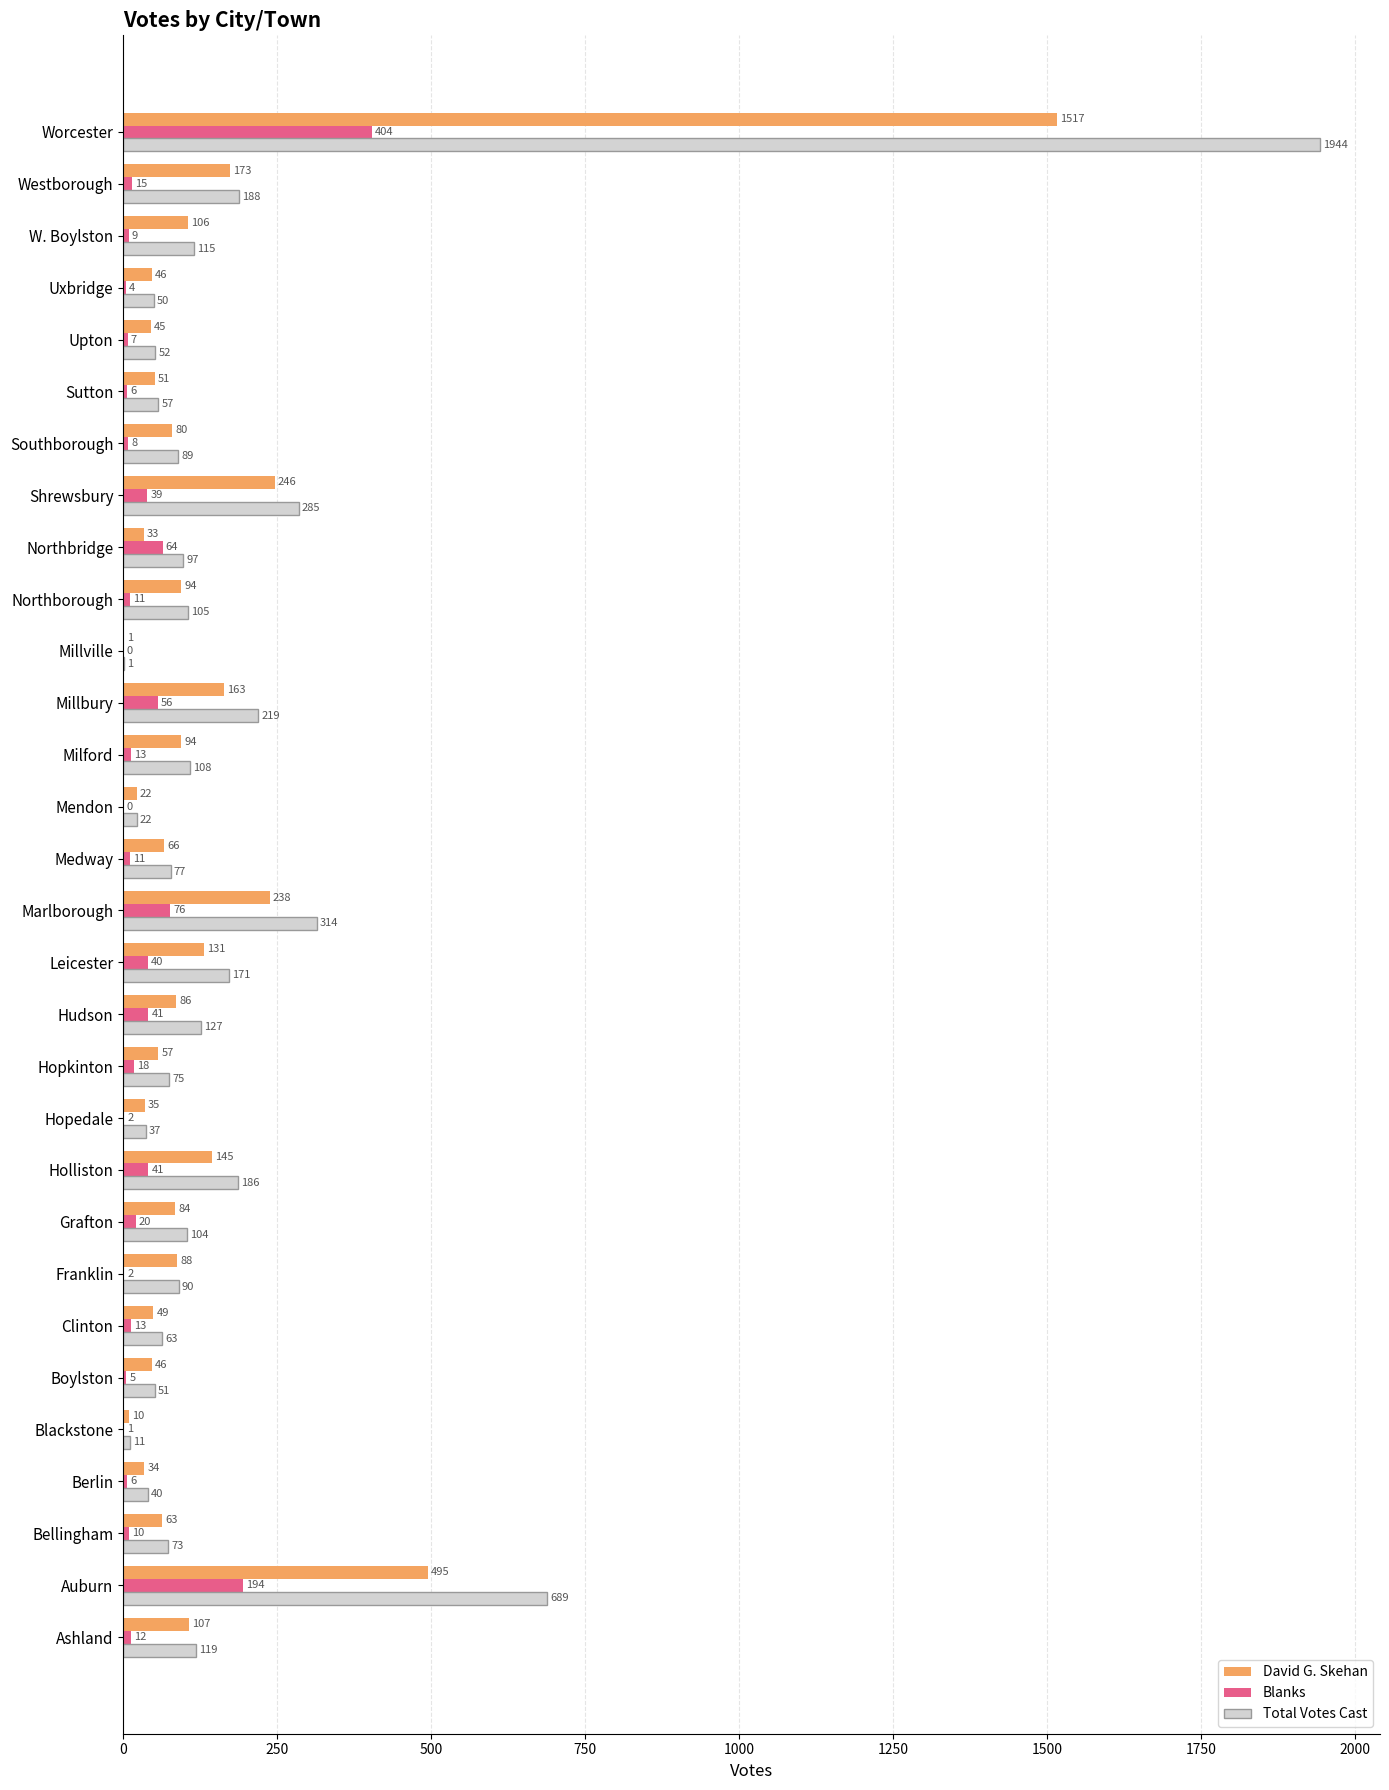

What is the sum of all Total Votes Cast values?

5559